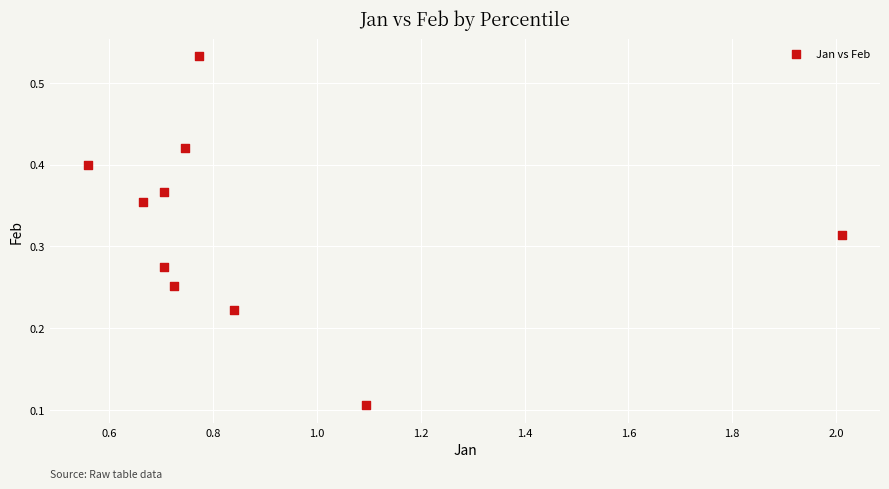

What is the range of X values (max minus min)?

1.5